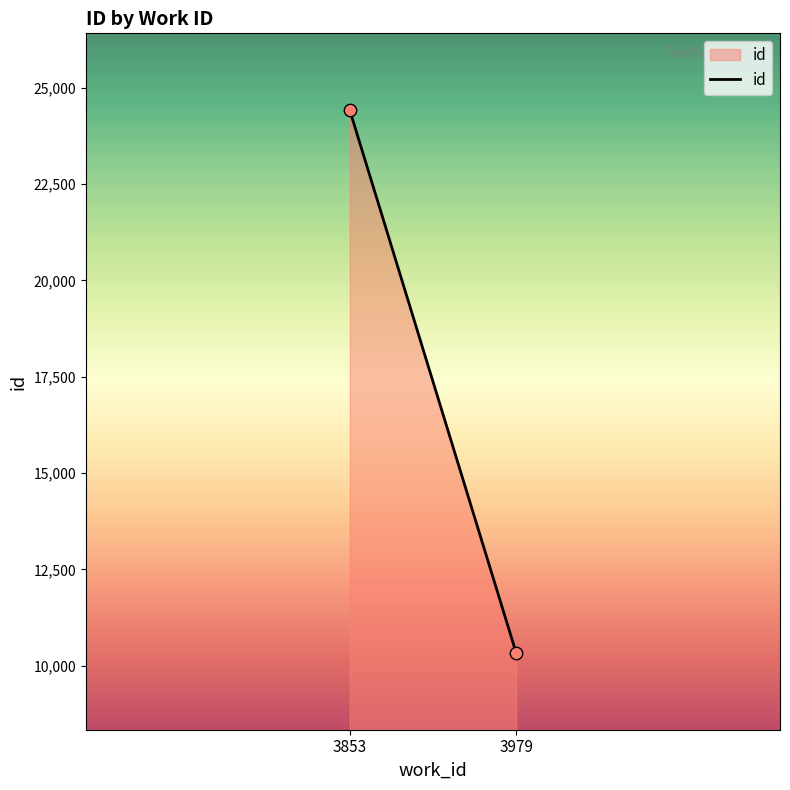

What is the range of Y values (max minus min)?

14070.7